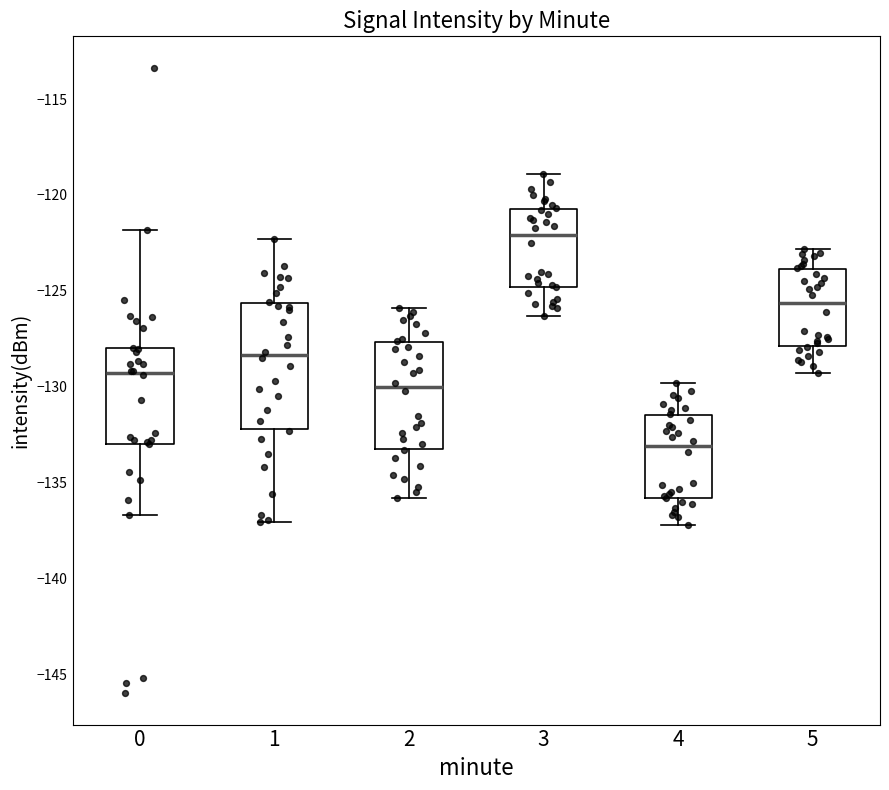

Reading left to right, transcribe this box plot: for each box, give where its median line is, the range the box spans, and where its two whiskers end, as read against the y-axis. The values are not printed on the chart, so give them approximately, as read against the axis.

0: median -129.5, box -133.0 to -128.0, whiskers -136.5 to -122.0
1: median -128.5, box -132.0 to -125.5, whiskers -137.0 to -122.5
2: median -130.0, box -133.0 to -127.5, whiskers -136.0 to -126.0
3: median -122.0, box -125.0 to -120.5, whiskers -126.5 to -119.0
4: median -133.0, box -136.0 to -131.5, whiskers -137.0 to -130.0
5: median -125.5, box -128.0 to -124.0, whiskers -129.5 to -123.0